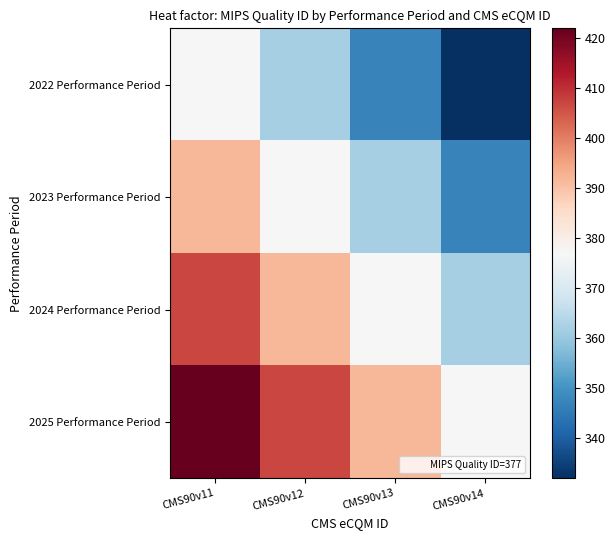

Reading left to right, list all the values displayed in this chart.

2022 Performance Period: CMS90v11=377	CMS90v12=362	CMS90v13=347	CMS90v14=332
2023 Performance Period: CMS90v11=392	CMS90v12=377	CMS90v13=362	CMS90v14=347
2024 Performance Period: CMS90v11=407	CMS90v12=392	CMS90v13=377	CMS90v14=362
2025 Performance Period: CMS90v11=422	CMS90v12=407	CMS90v13=392	CMS90v14=377